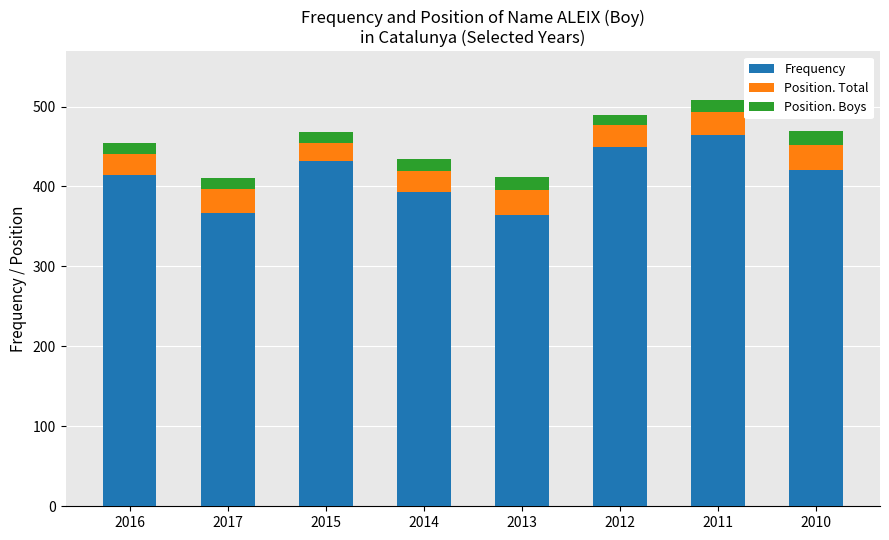

Reading left to right, list the values for the Frequency series.

415	367	432	393	364	450	465	421